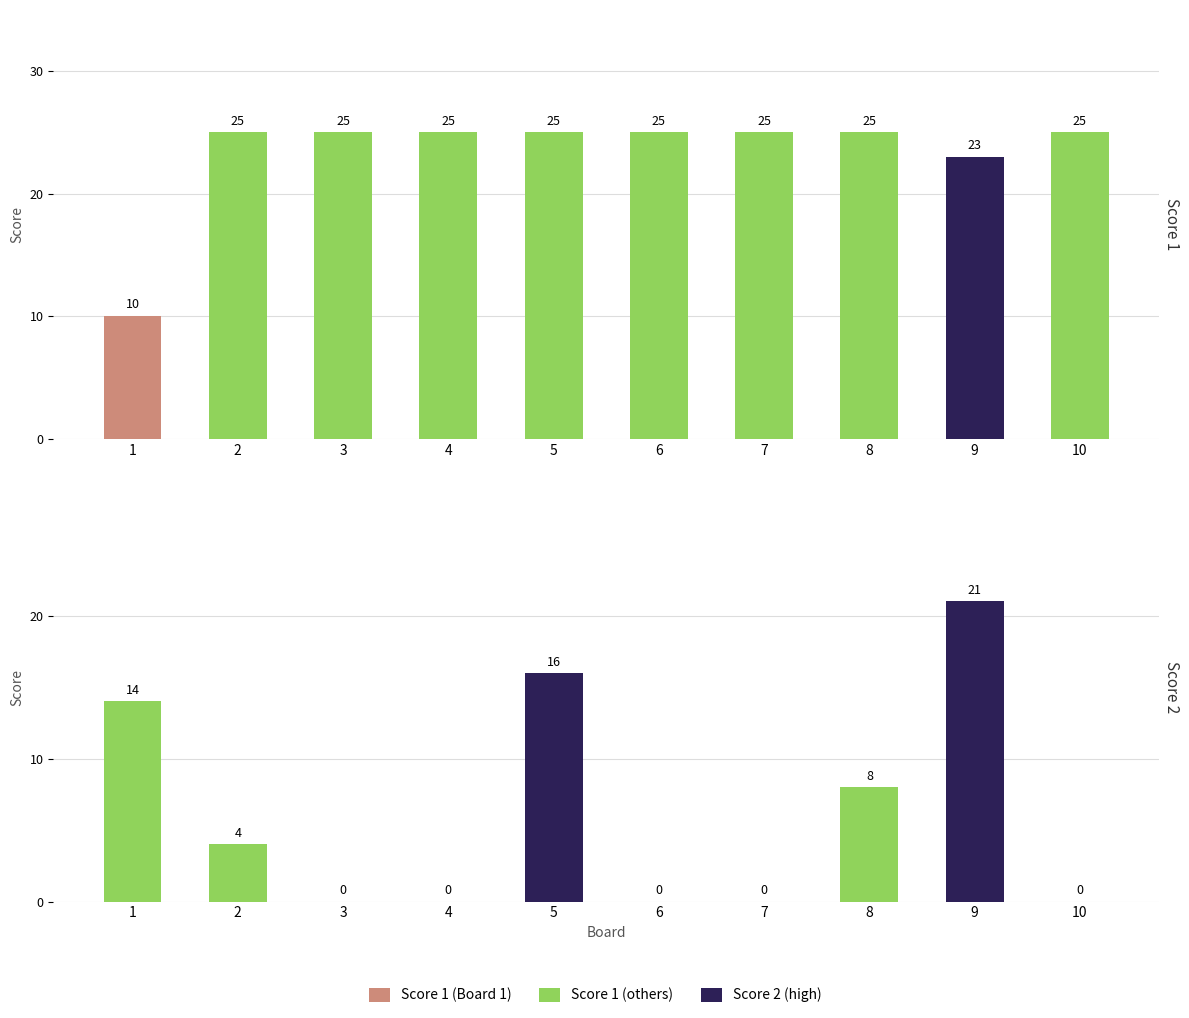

What is the total value across all series at 9?

44